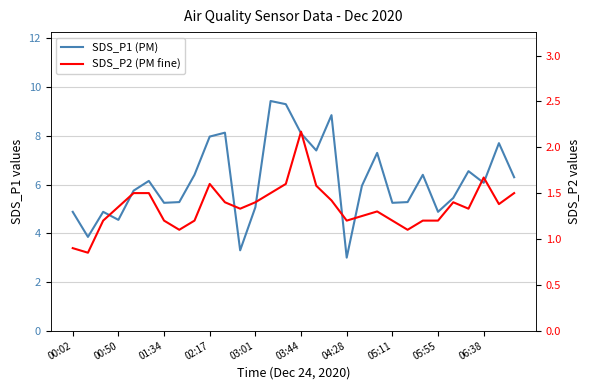

What is the maximum value shown in the chart?

9.4